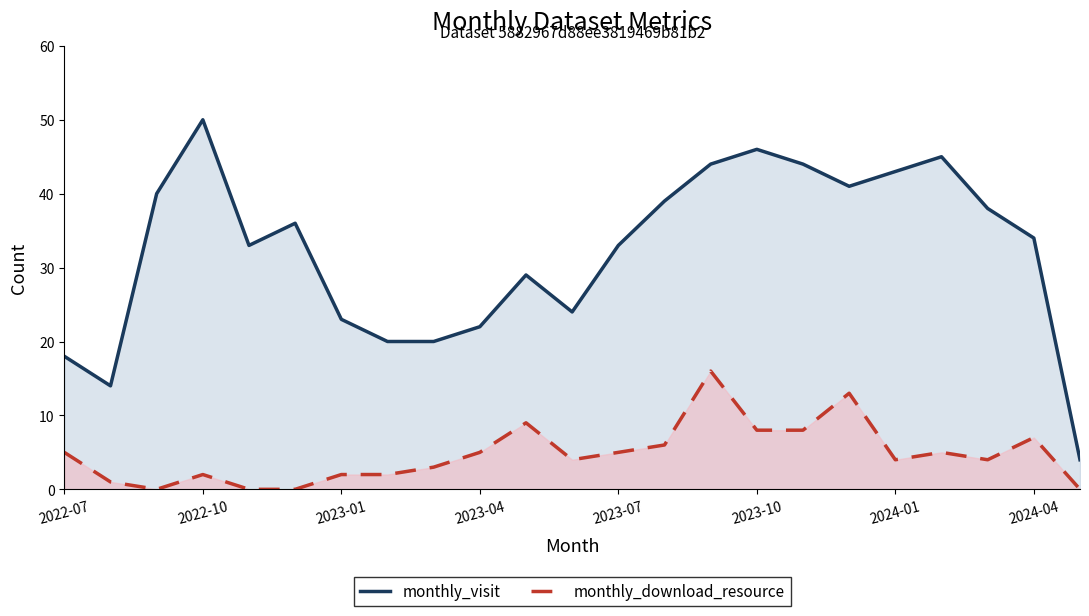

What is the difference between the monthly_download_resource values at 8 and 2023-07?

3